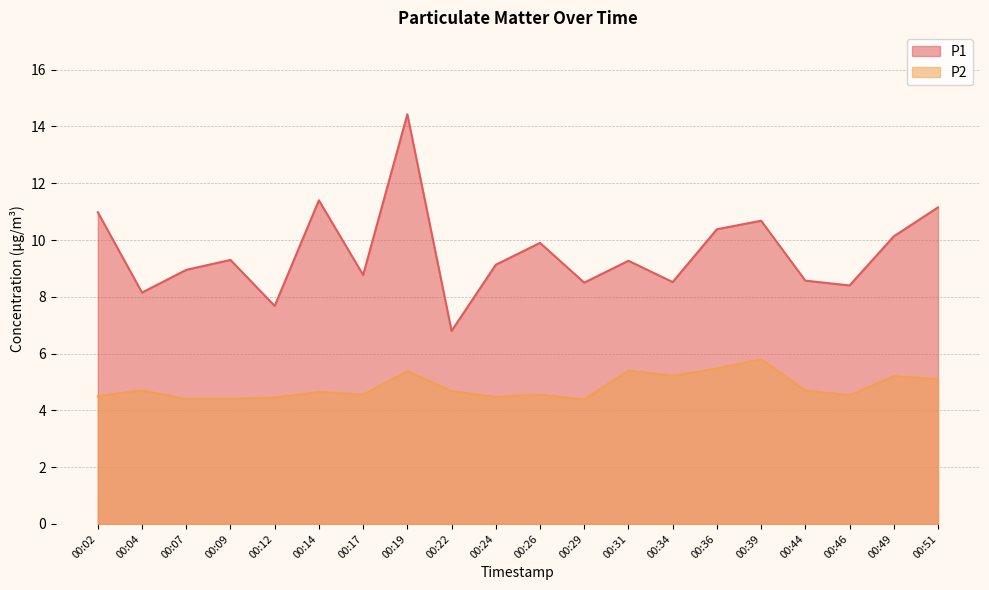

What is the maximum value shown in the chart?

14.4